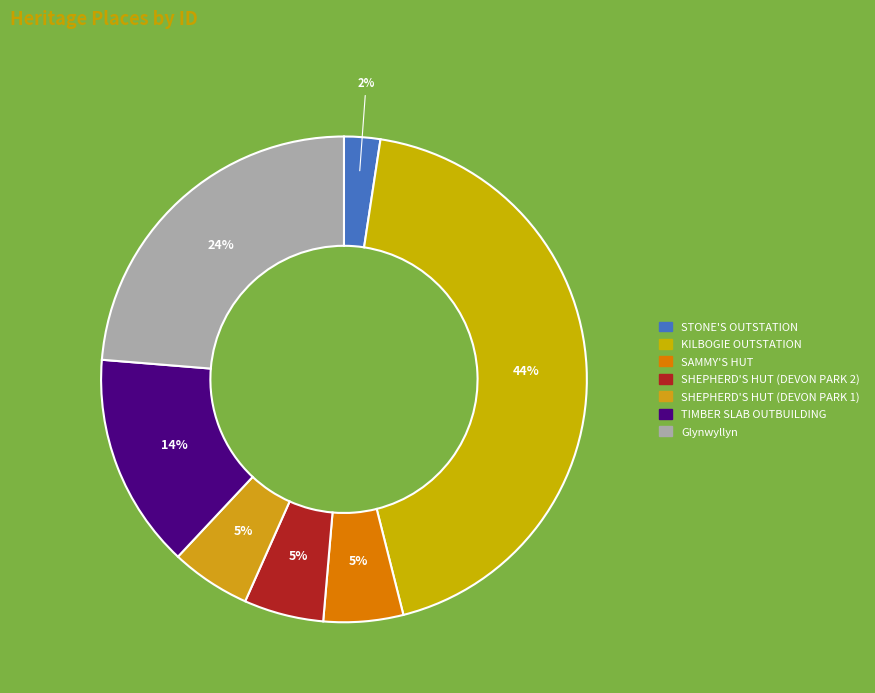

How many segments does this pie chart have?

7